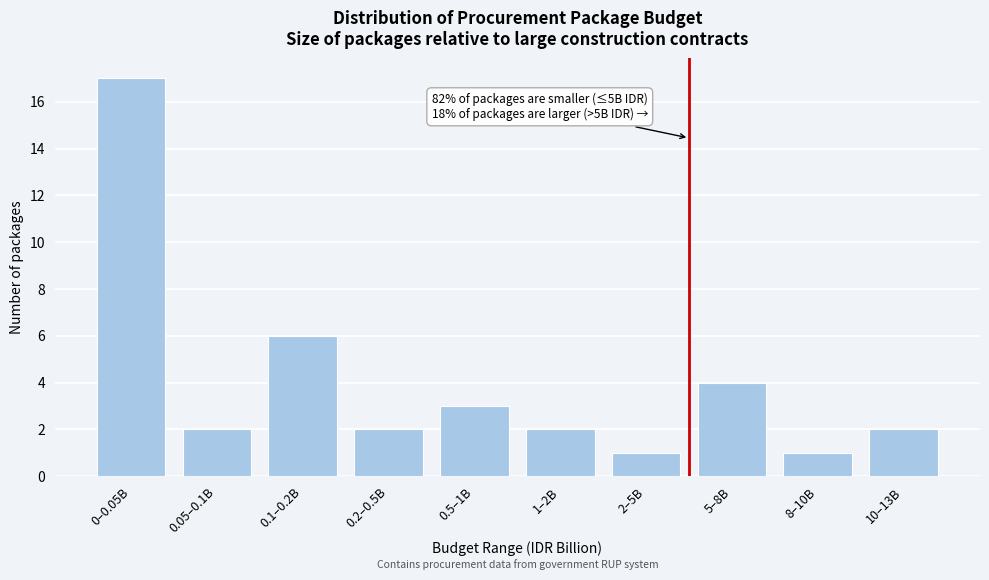

Reading right to left, what are all the values shown in this chart?

10–13B=2	8–10B=1	5–8B=4	2–5B=1	1–2B=2	0.5–1B=3	0.2–0.5B=2	0.1–0.2B=6	0.05–0.1B=2	0–0.05B=17